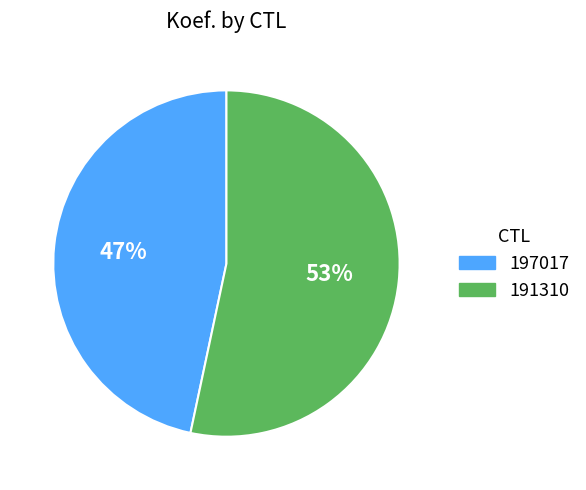

Combined, do 197017 and 191310 account for over 50%?

Yes